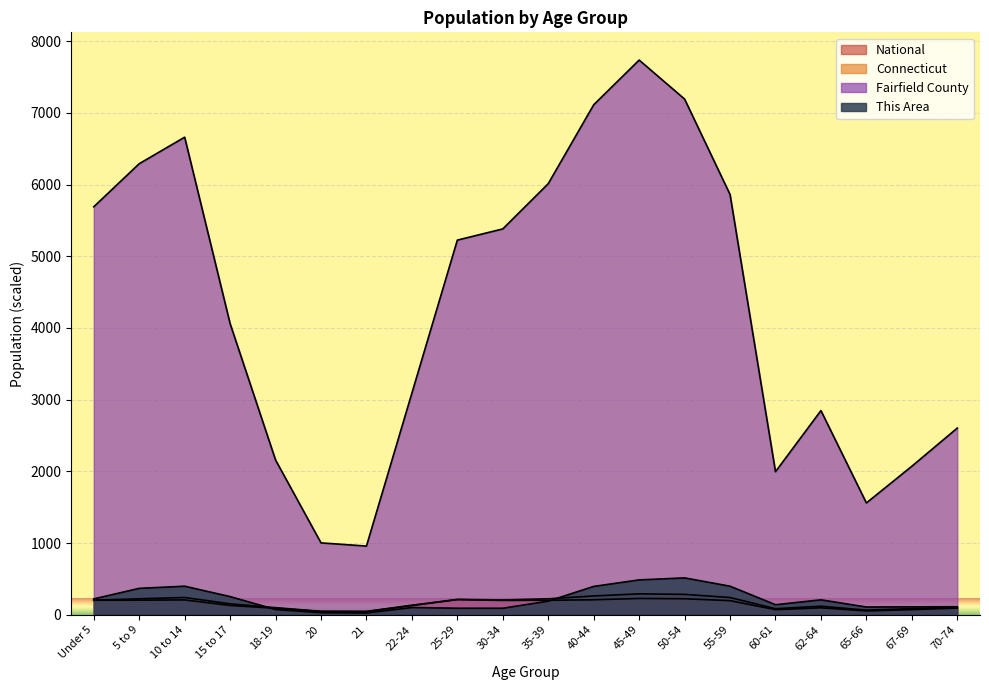

What is the label of the 10th point from the right?

35-39